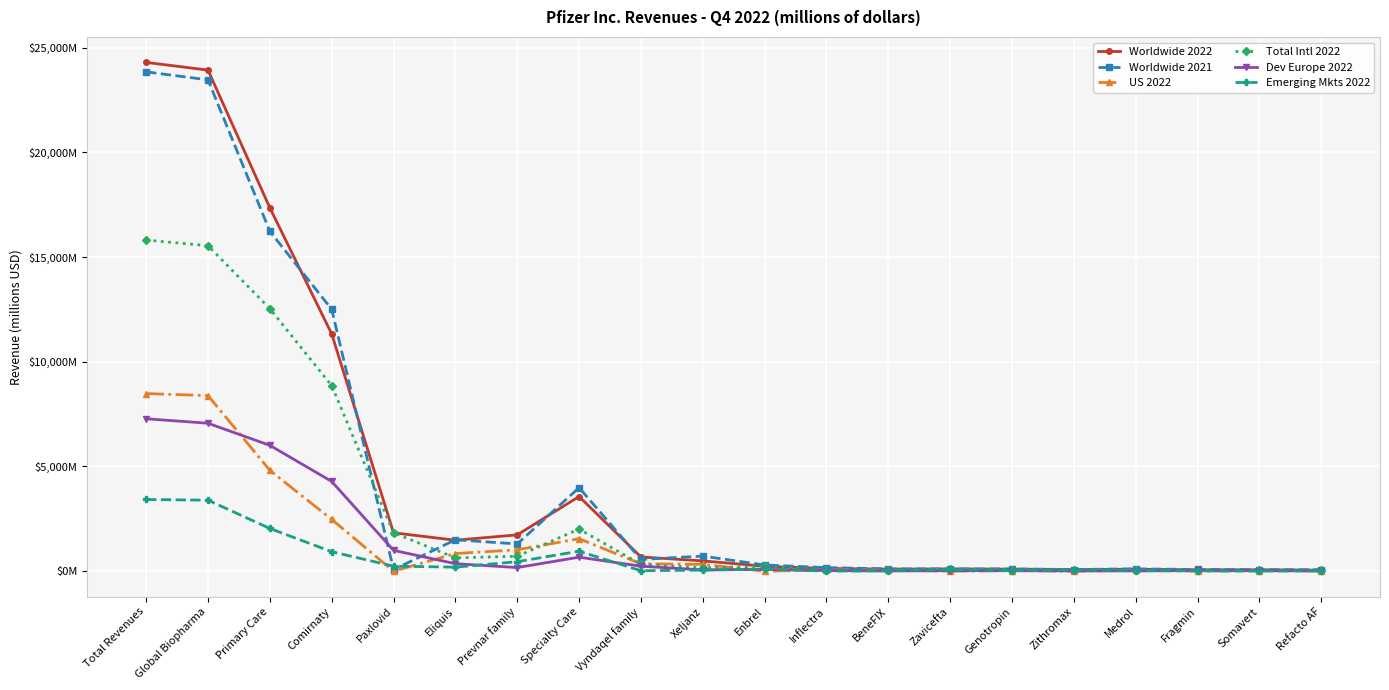

True or false: Emerging Mkts 2022 and US 2022 intersect in this chart.

True